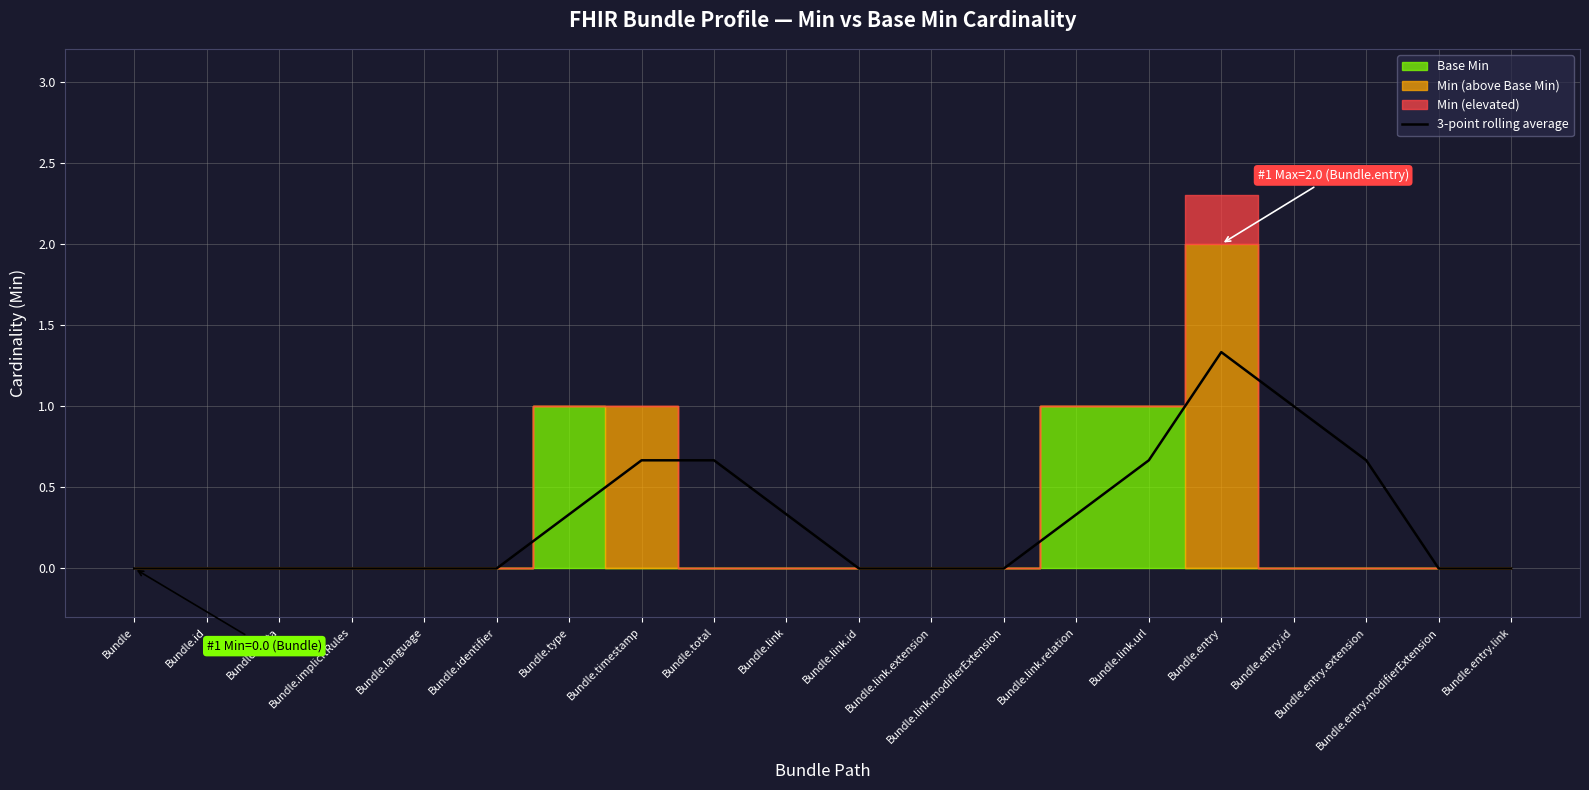

The 3-point rolling average series shows 0.5 at Bundle.link. True or false?

False